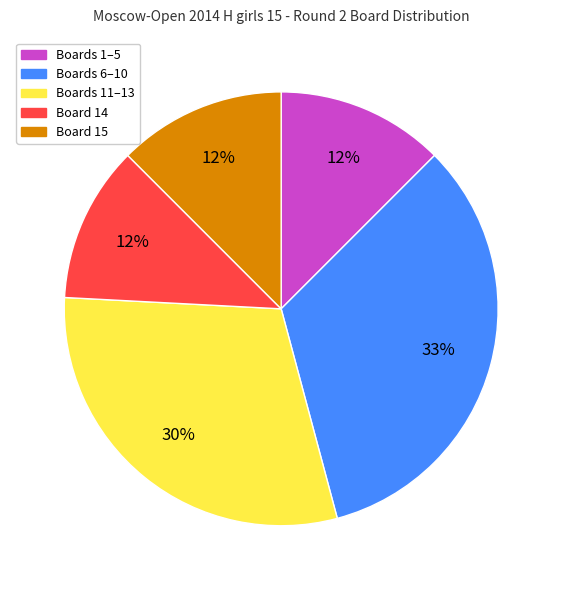

Is there a majority slice in this chart?

No